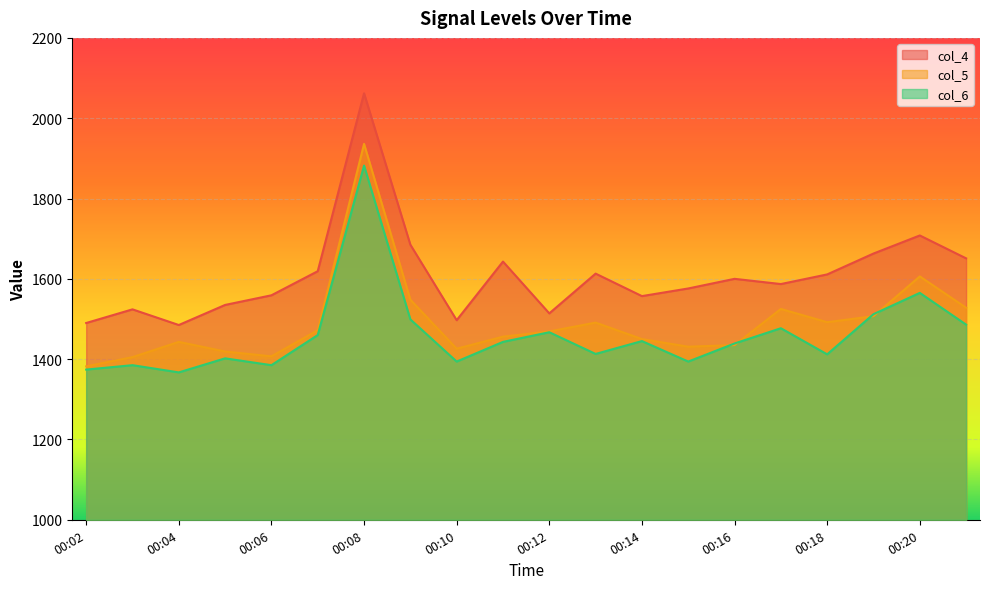

True or false: col_5 and col_4 intersect in this chart.

False